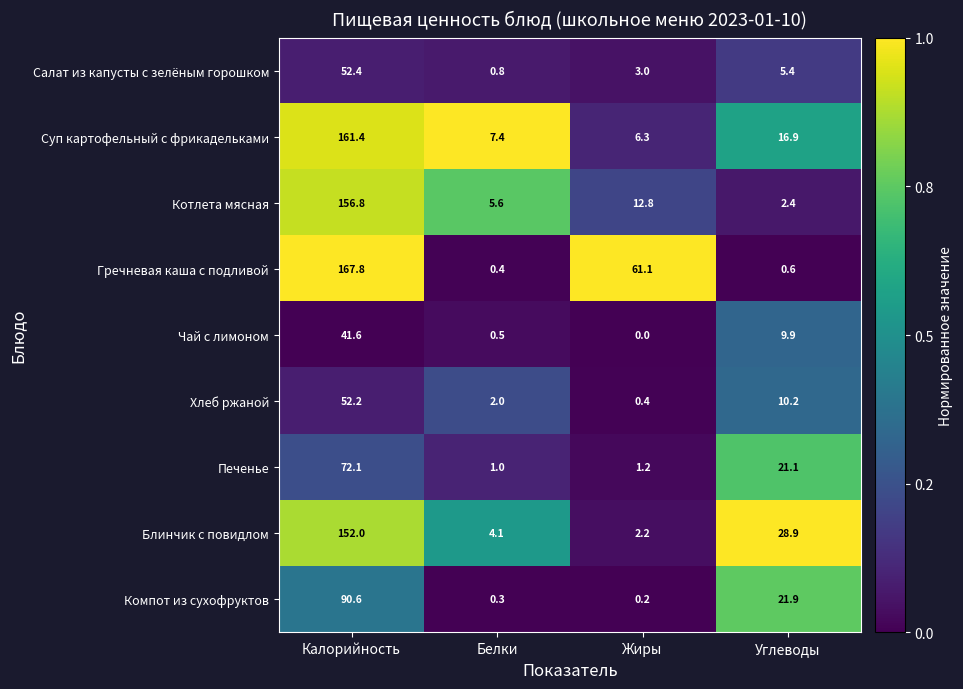

Which series has the largest range (max minus min)?

Гречневая каша с подливой